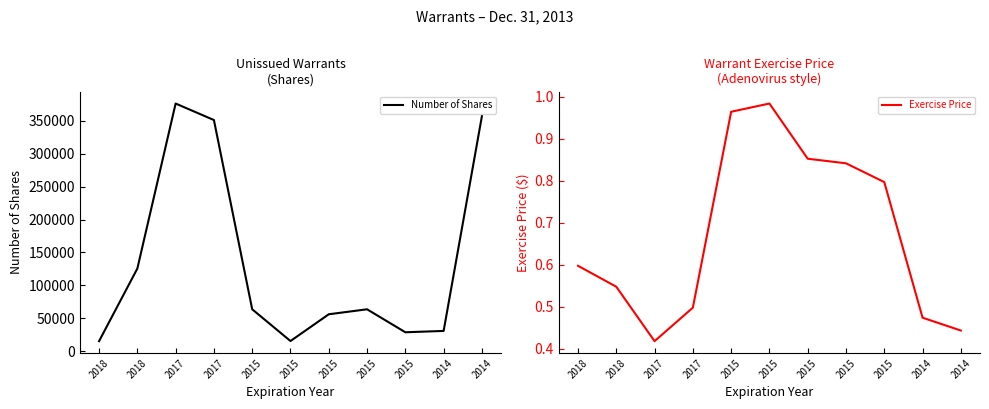

True or false: Number of Shares and Exercise Price cross at least once.

False